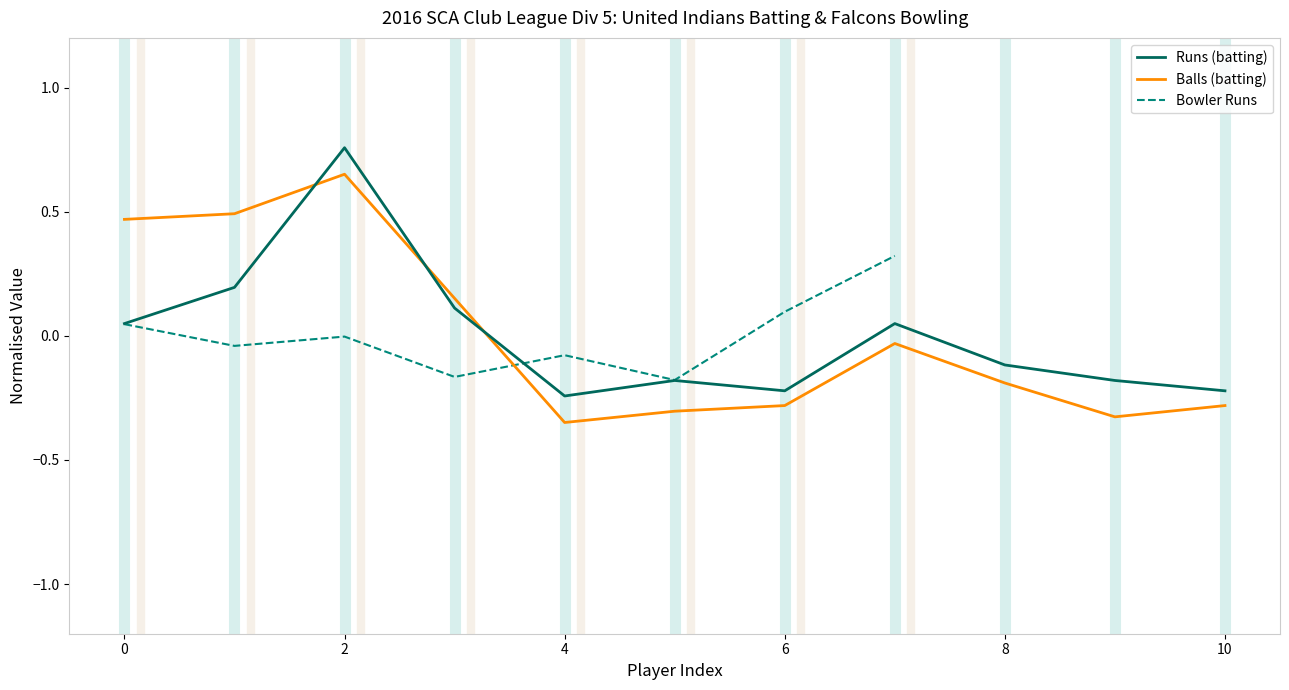

Which series has the widest spread of values?

Runs